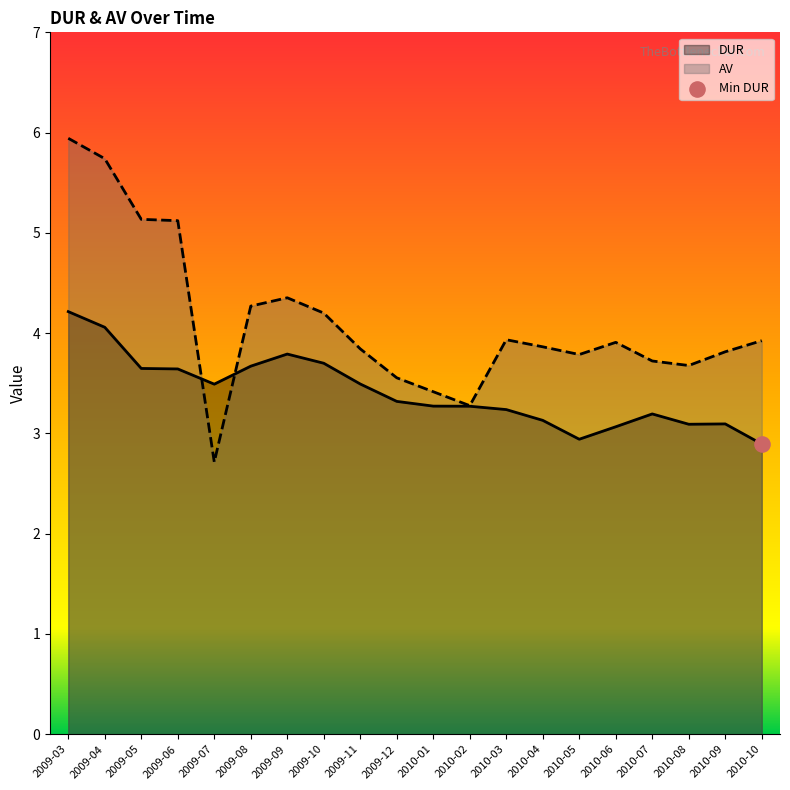

Which series has the largest total across all categories?

AV